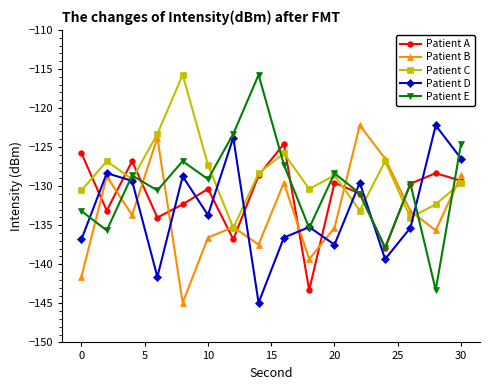

What is the value of the Patient C point at the 1st from the left?

-130.5